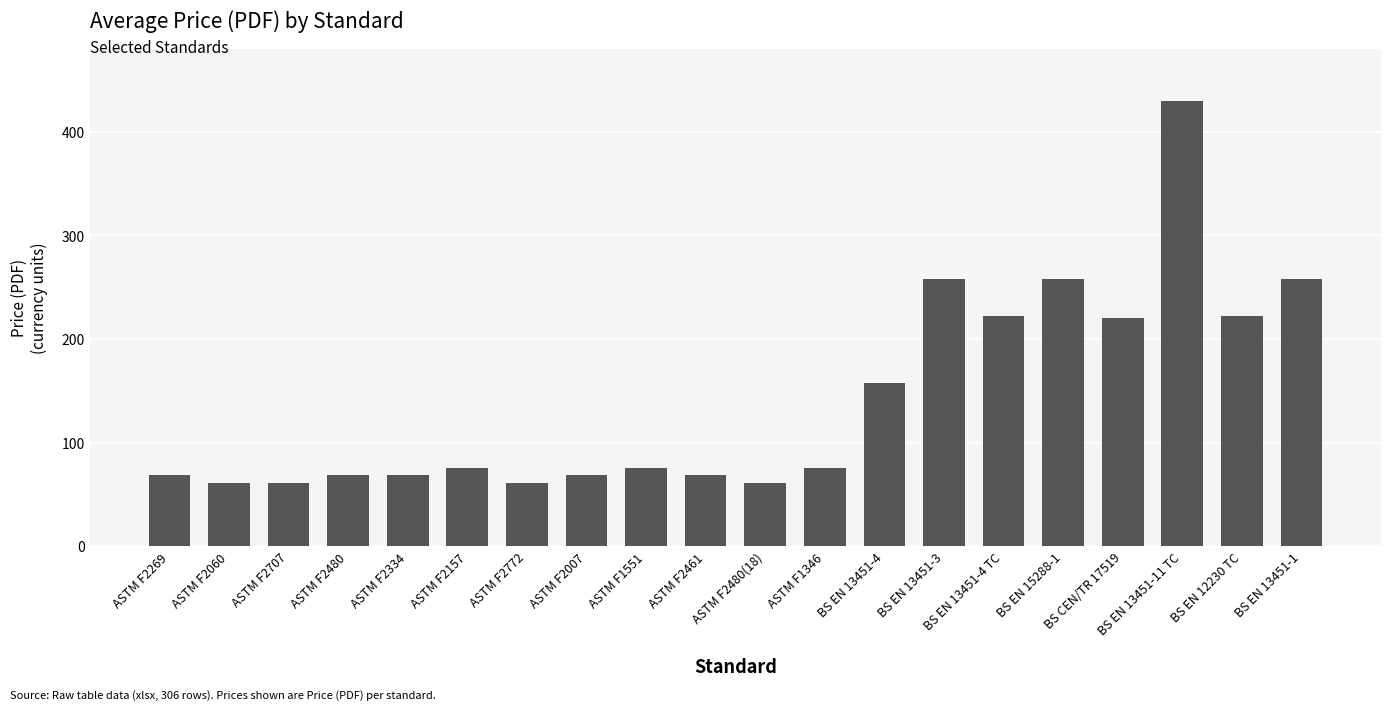

What is the label of the 13th bar from the right?

ASTM F2007